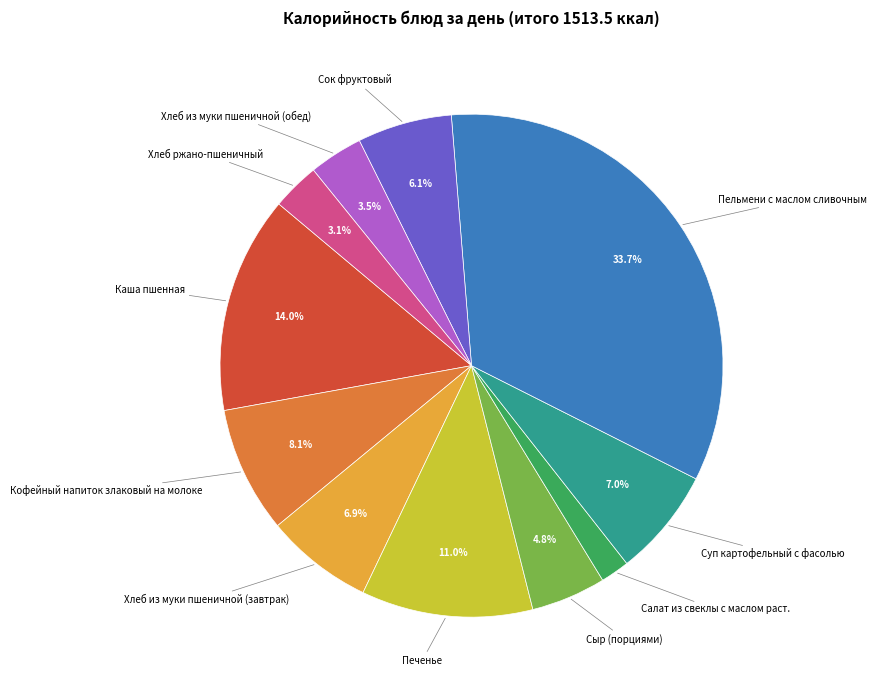

Is there any slice that represents more than half of the pie?

No